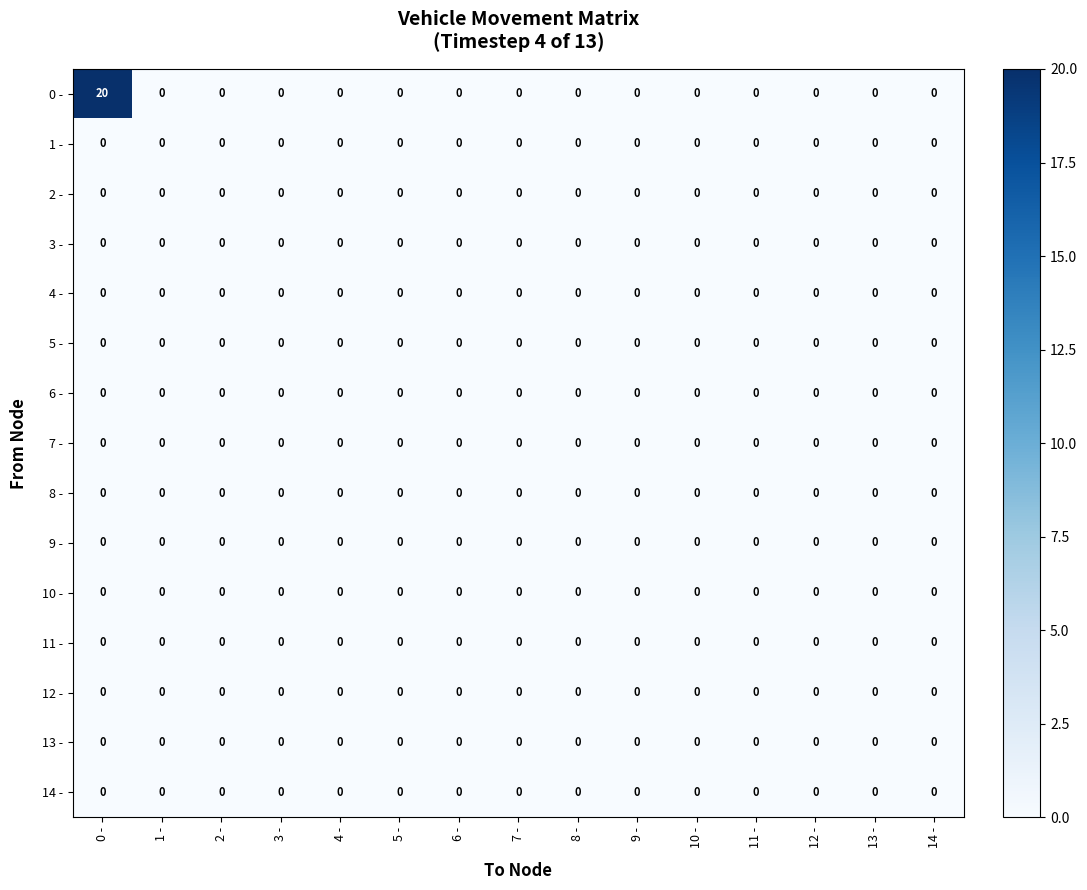

At which category is the sum across all series the highest?

0 -